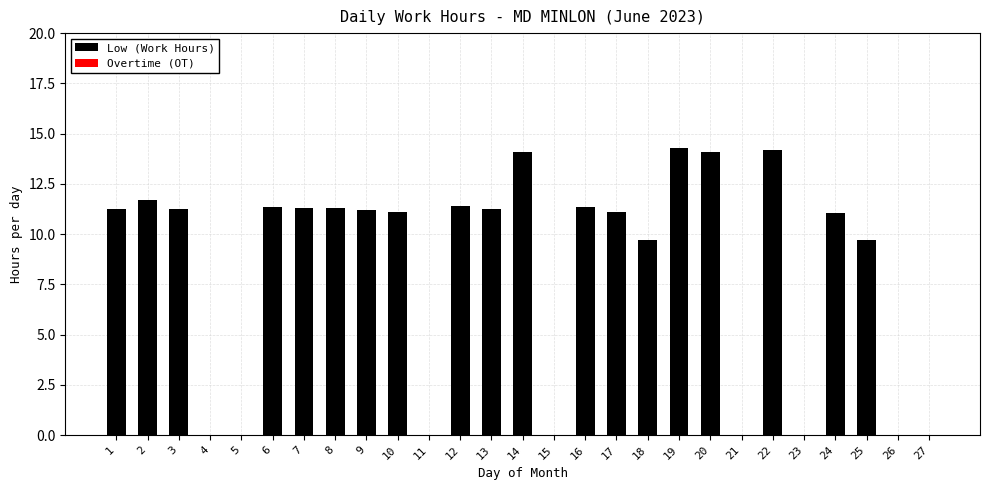

Between 18 and 13, which is larger?

13